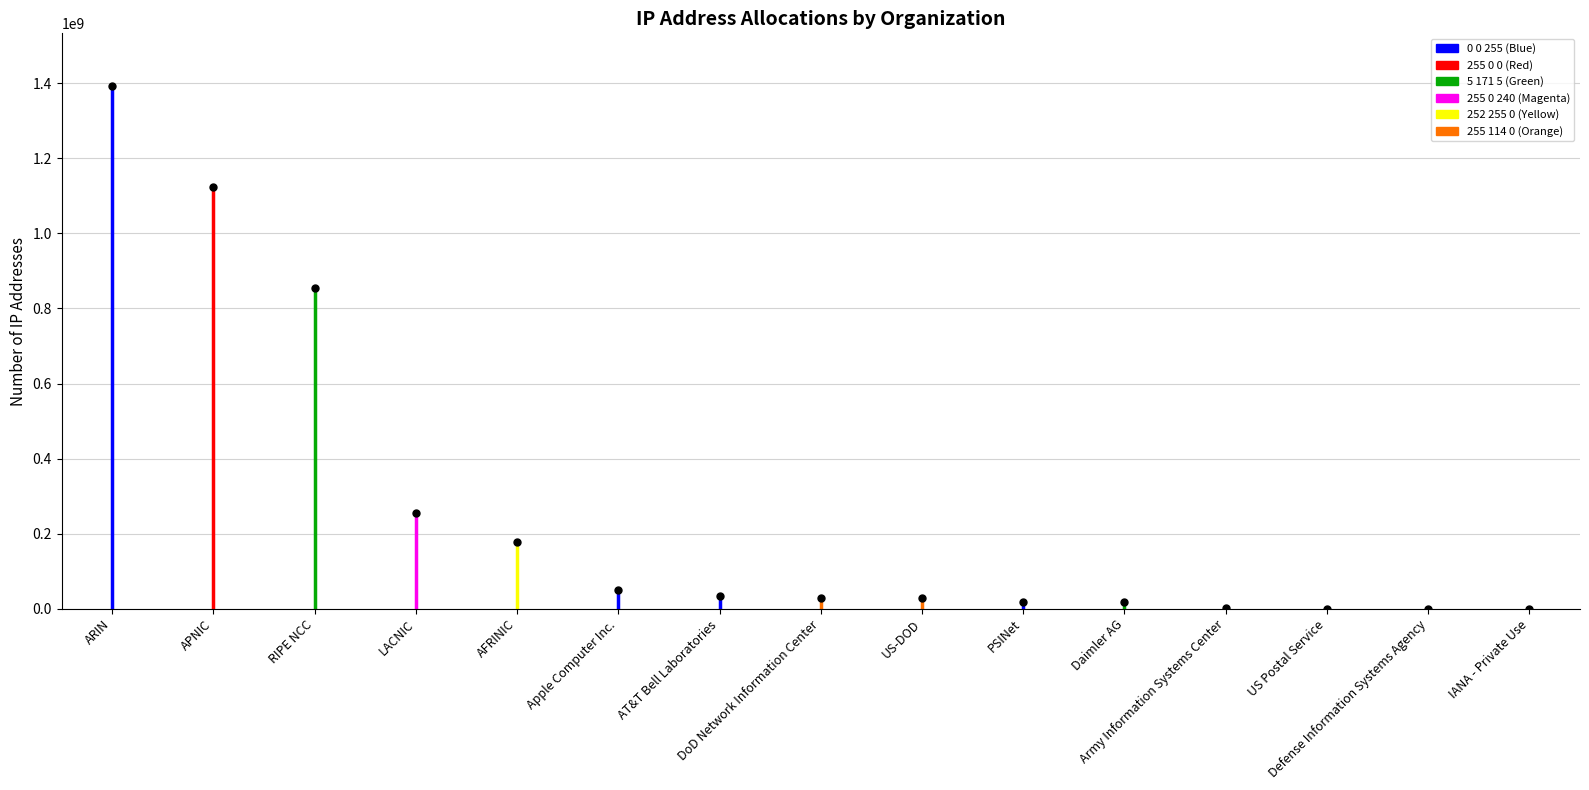

Rank the categories by value from highest to lowest.

ARIN, APNIC, RIPE NCC, LACNIC, AFRINIC, Apple Computer Inc., AT&T Bell Laboratories, DoD Network Information Center, US-DOD, PSINet, Daimler AG, Army Information Systems Center, US Postal Service, Defense Information Systems Agency, IANA - Private Use